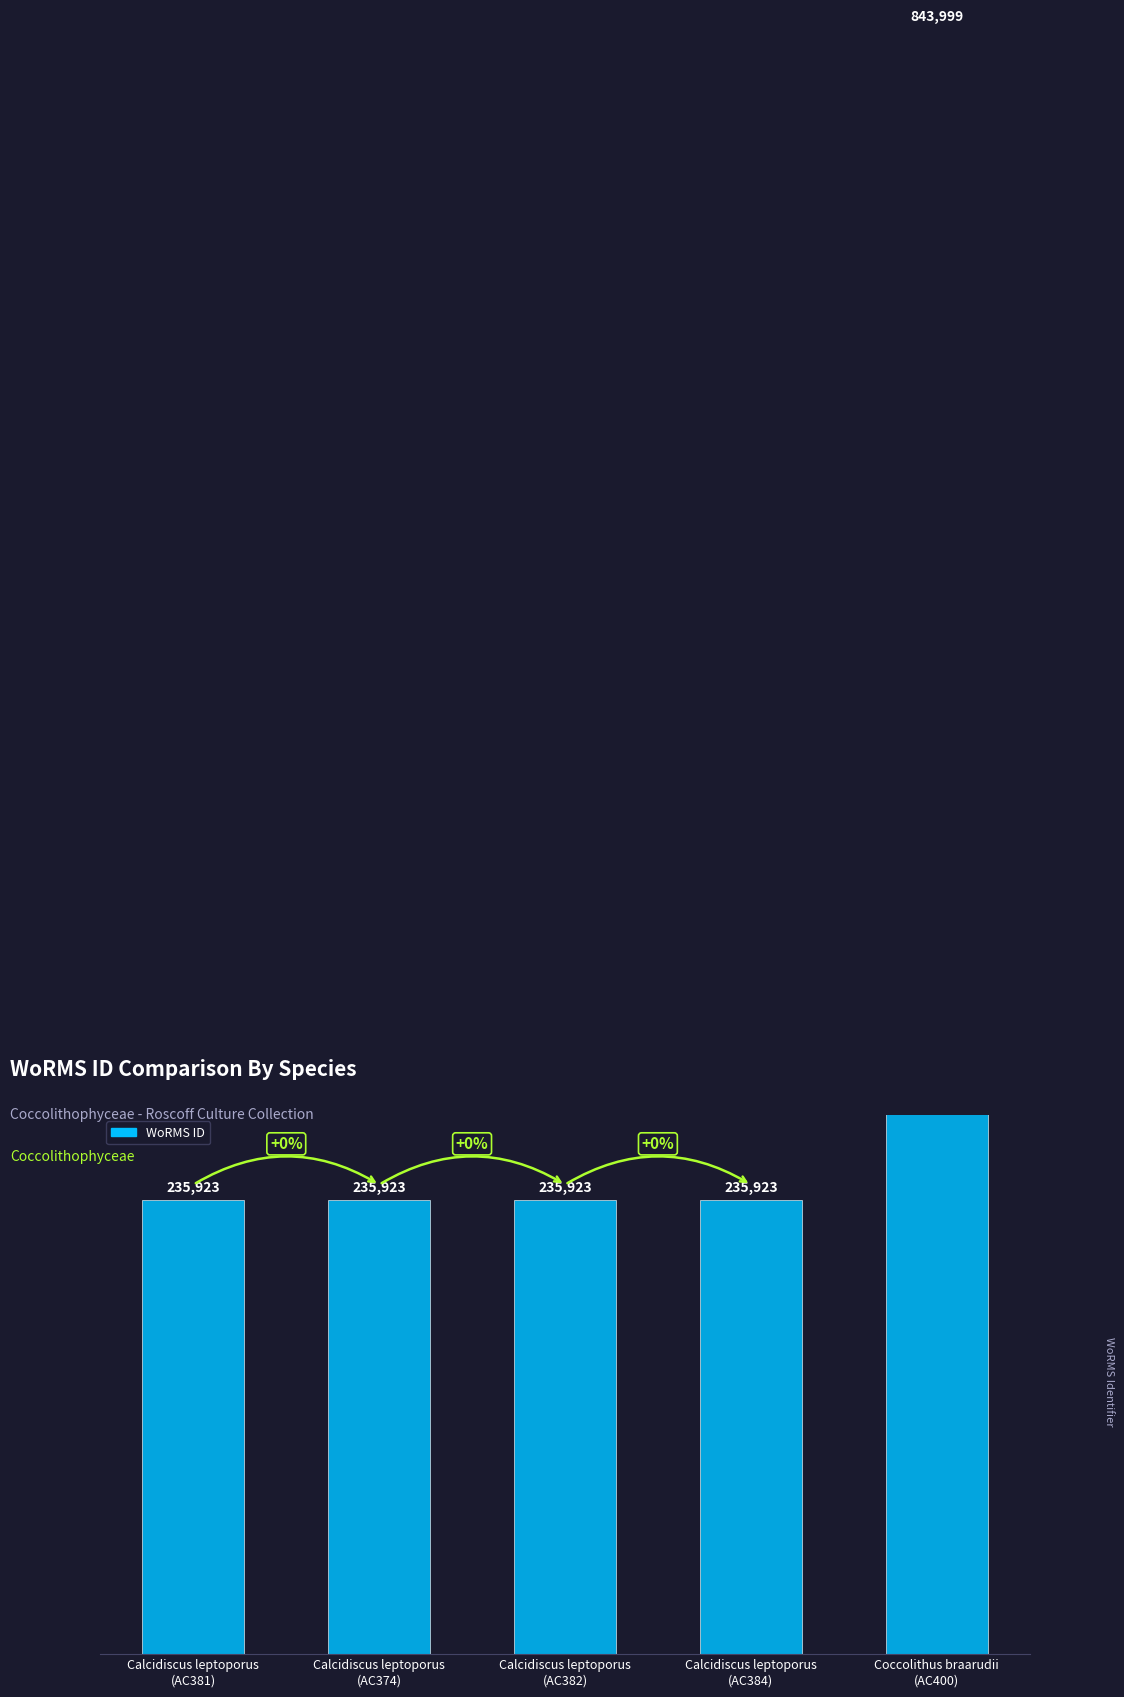

What is the sum of all values?

1787691